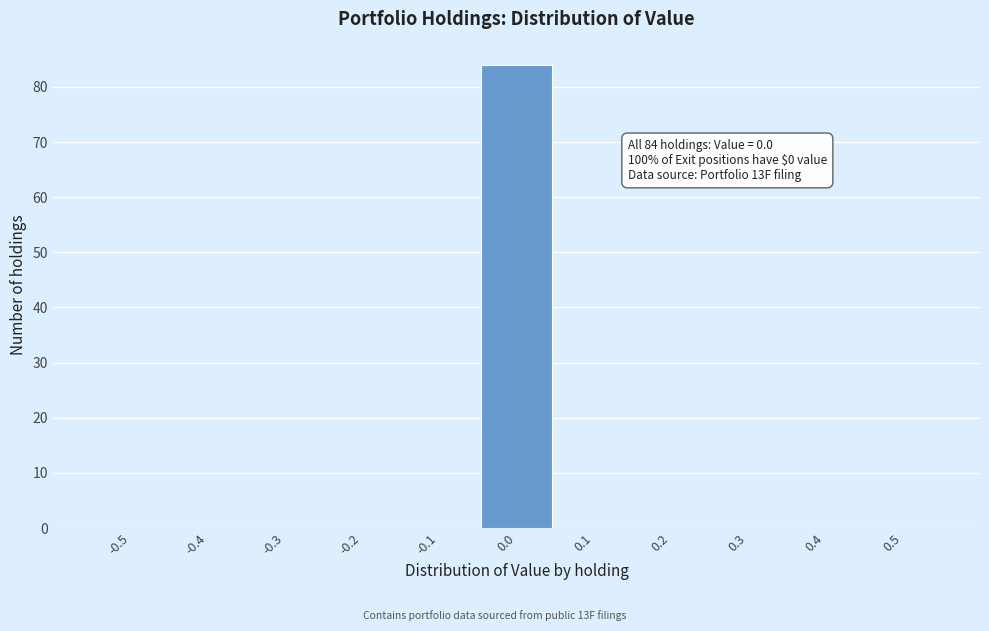

Reading left to right, extract all data points from this chart.

-0.5=0	-0.4=0	-0.3=0	-0.2=0	-0.1=0	0.0=84	0.1=0	0.2=0	0.3=0	0.4=0	0.5=0